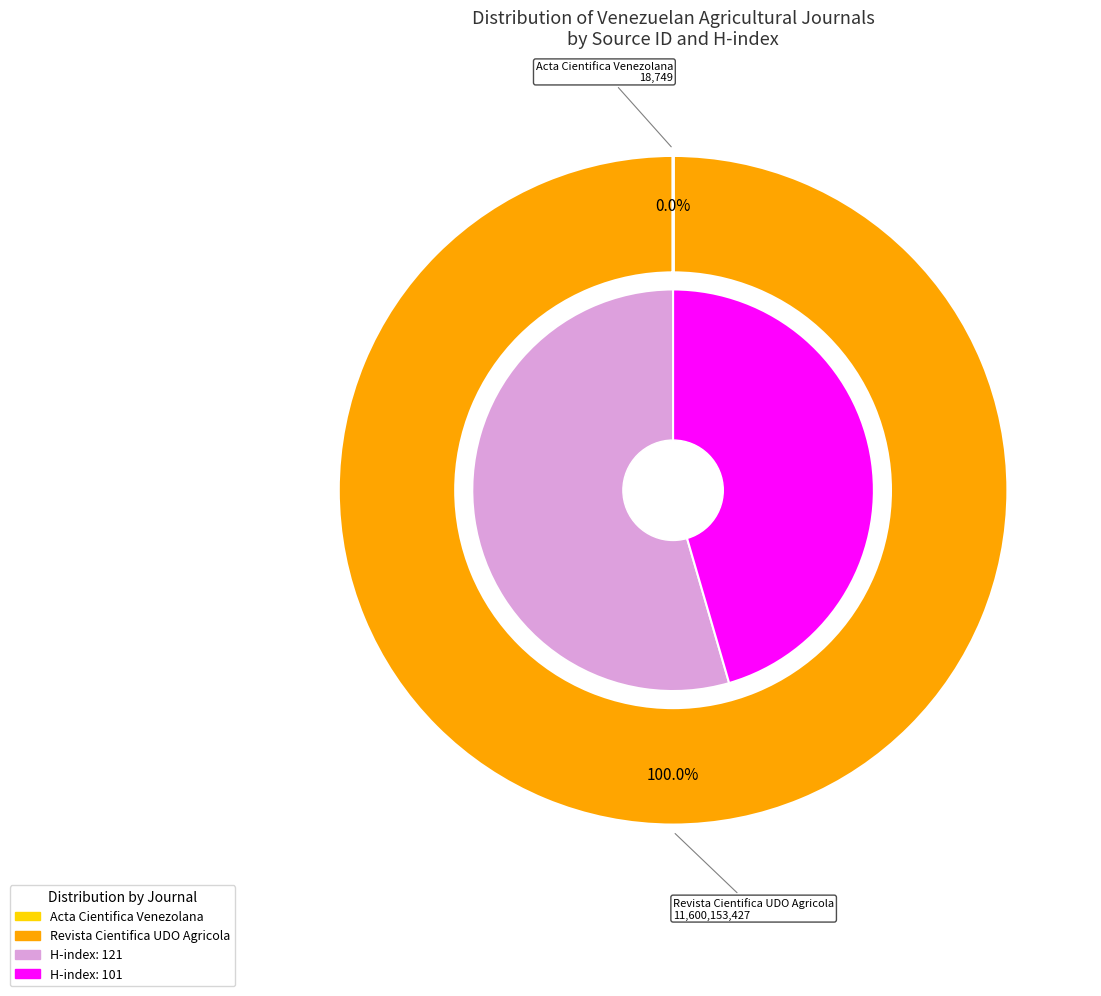

How many segments does this pie chart have?

2